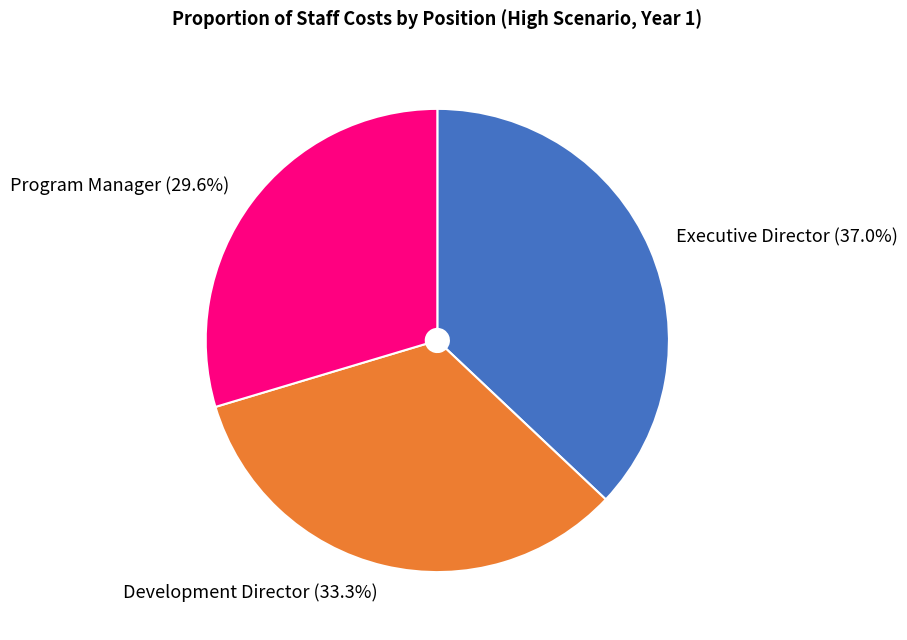

Is it true that Program Manager is 15% of the pie?

False